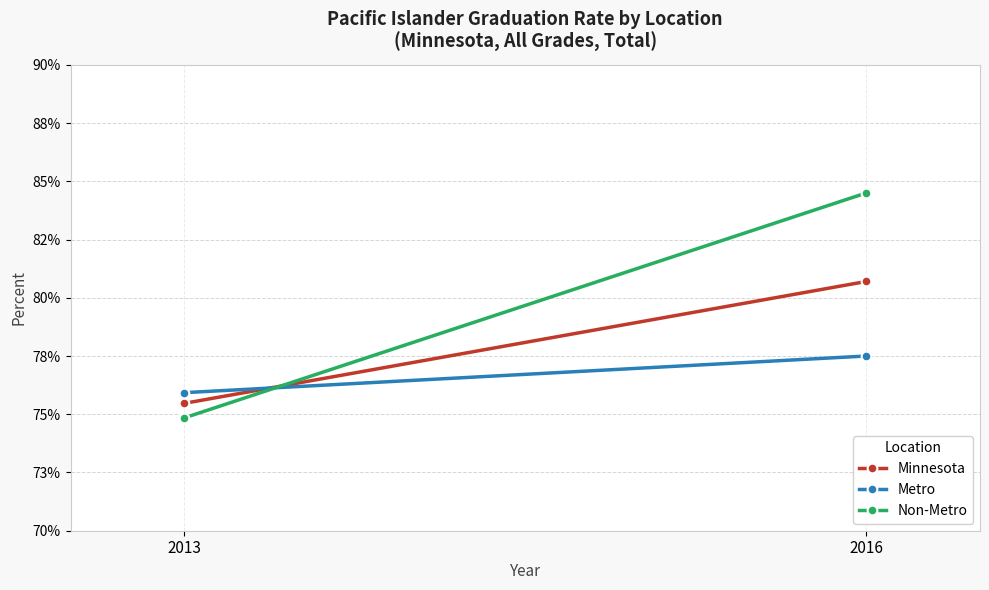

Which series changed the most between 2013 and 2016?

Non-Metro